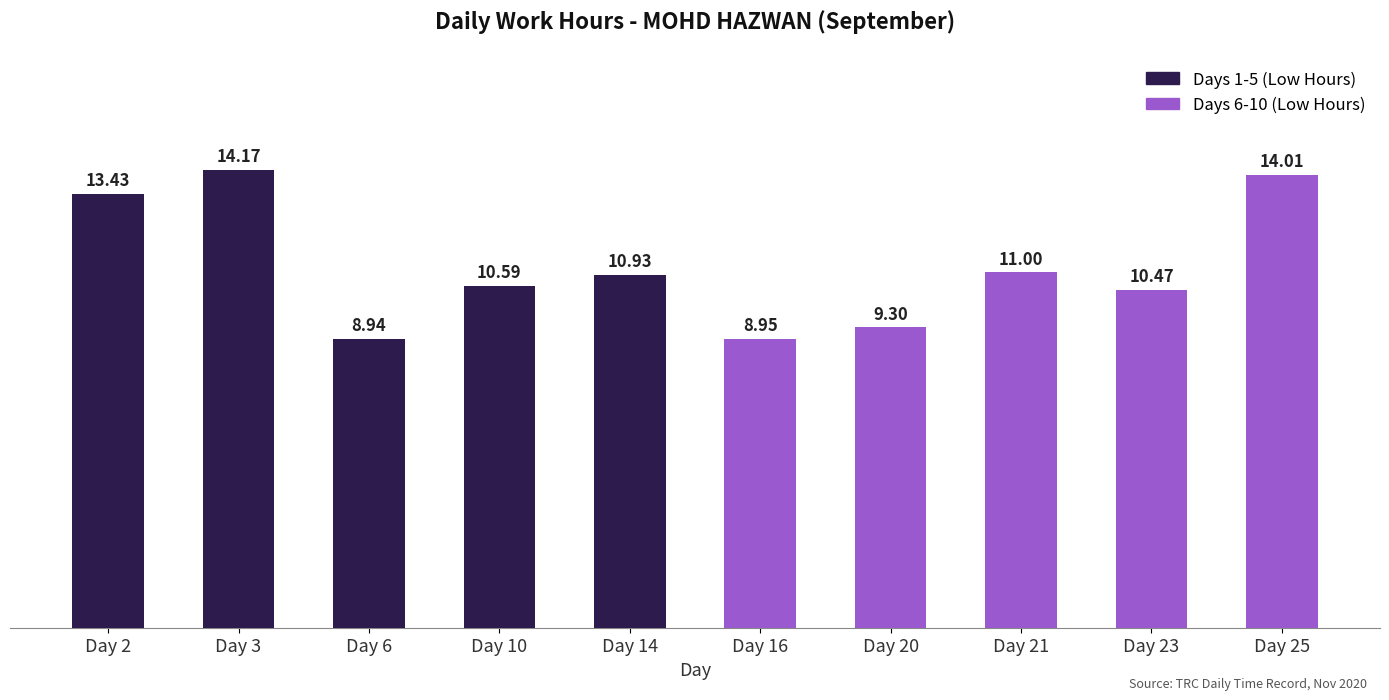

What are all the series names shown in the legend?

Days 1-5 (Low Hours), Days 6-10 (Low Hours)